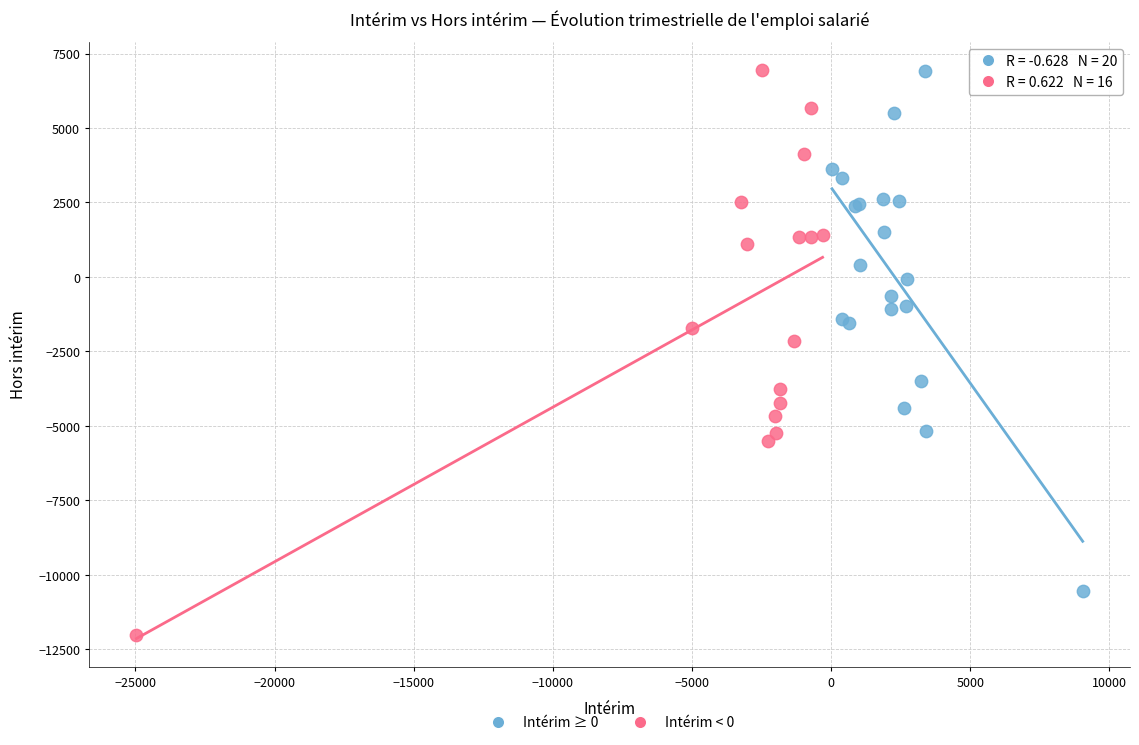

Which series contains the lowest Y value?

Intérim < 0